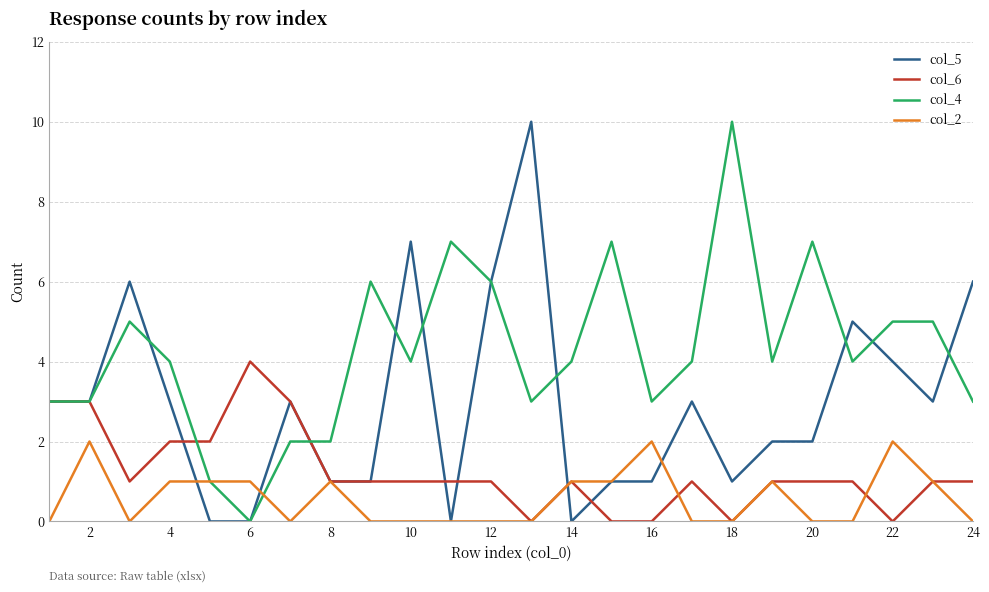

Rank the series by their average value, from lowest to highest.

col_2, col_6, col_5, col_4